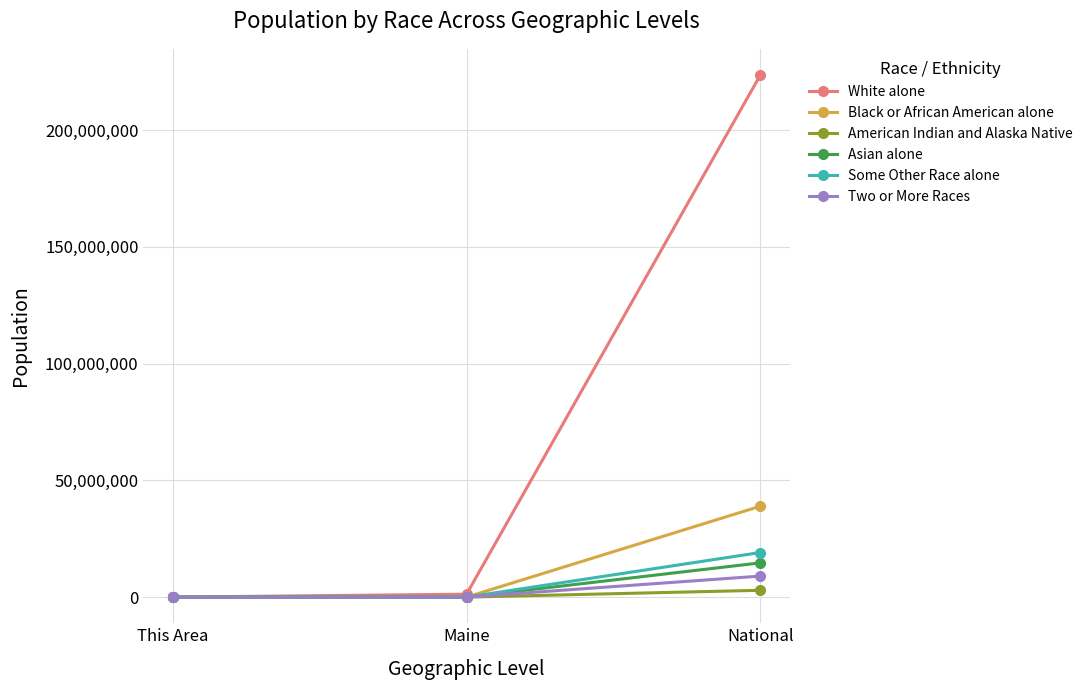

Is this an area chart (filled region under the line)?

No